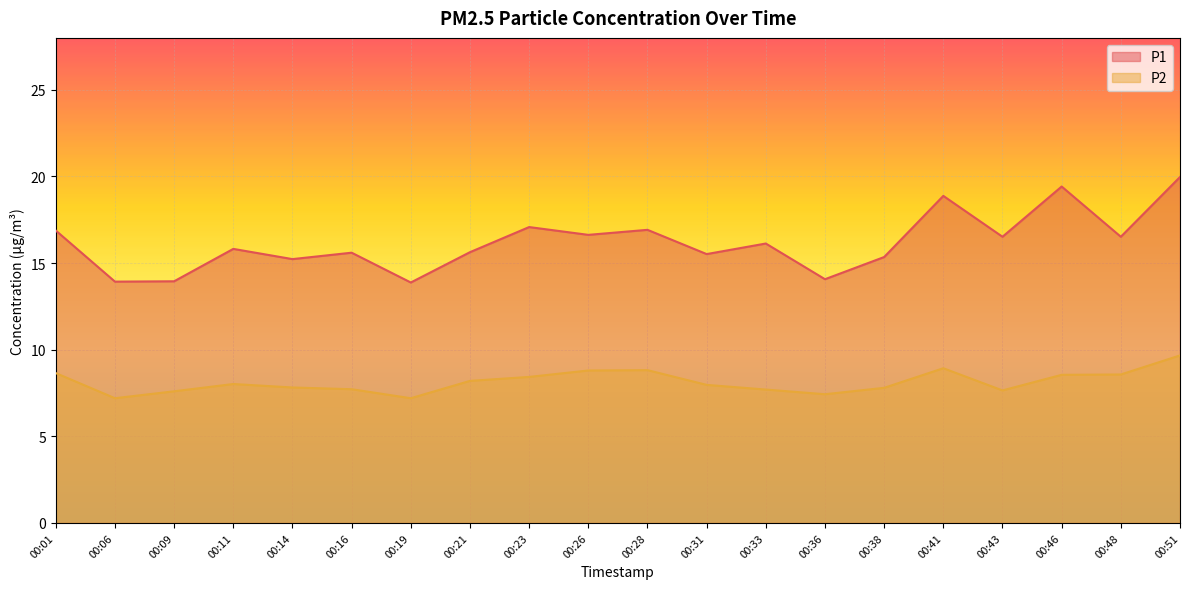

What is the value of the P2 point at the 19th from the left?

8.6